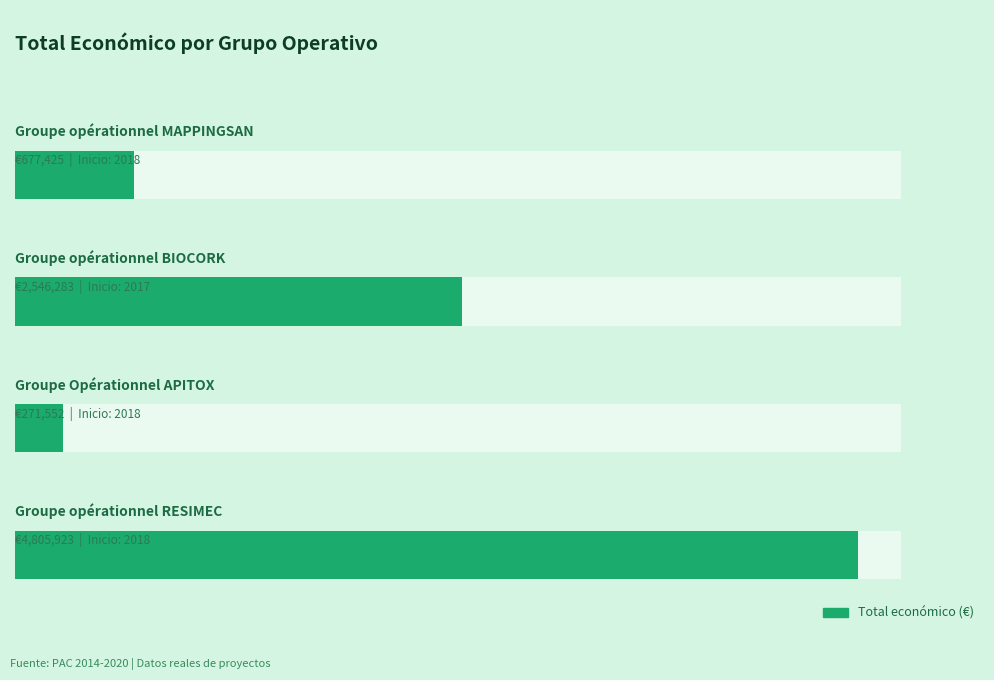

Are the bars grouped side by side (vs. stacked)?

No